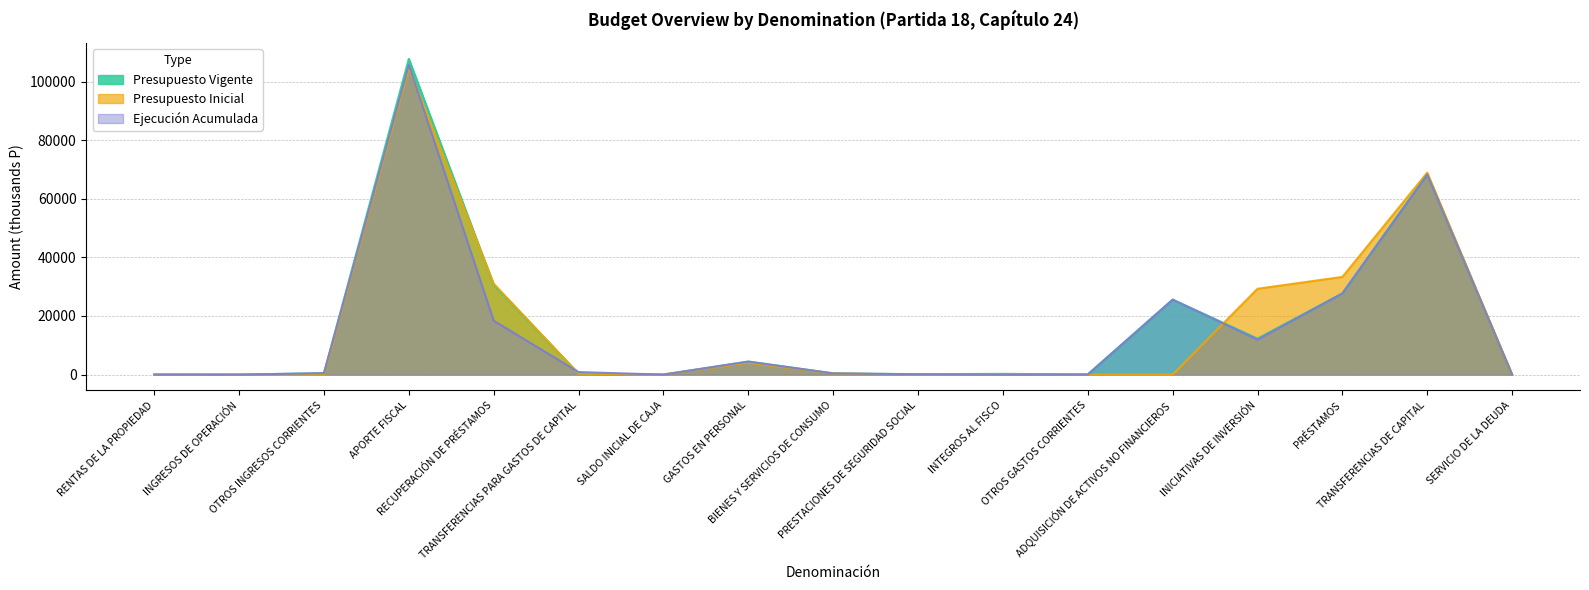

Rank the series at BIENES Y SERVICIOS DE CONSUMO from lowest to highest value.

Presupuesto Inicial, Ejecución Acumulada, Presupuesto Vigente